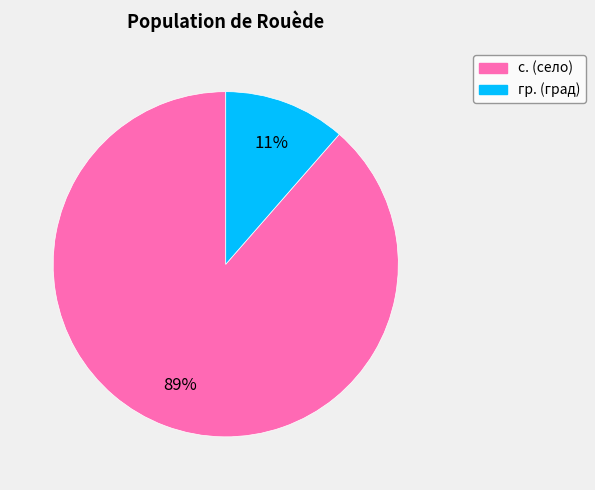

Rank the categories by value from highest to lowest.

с., гр.